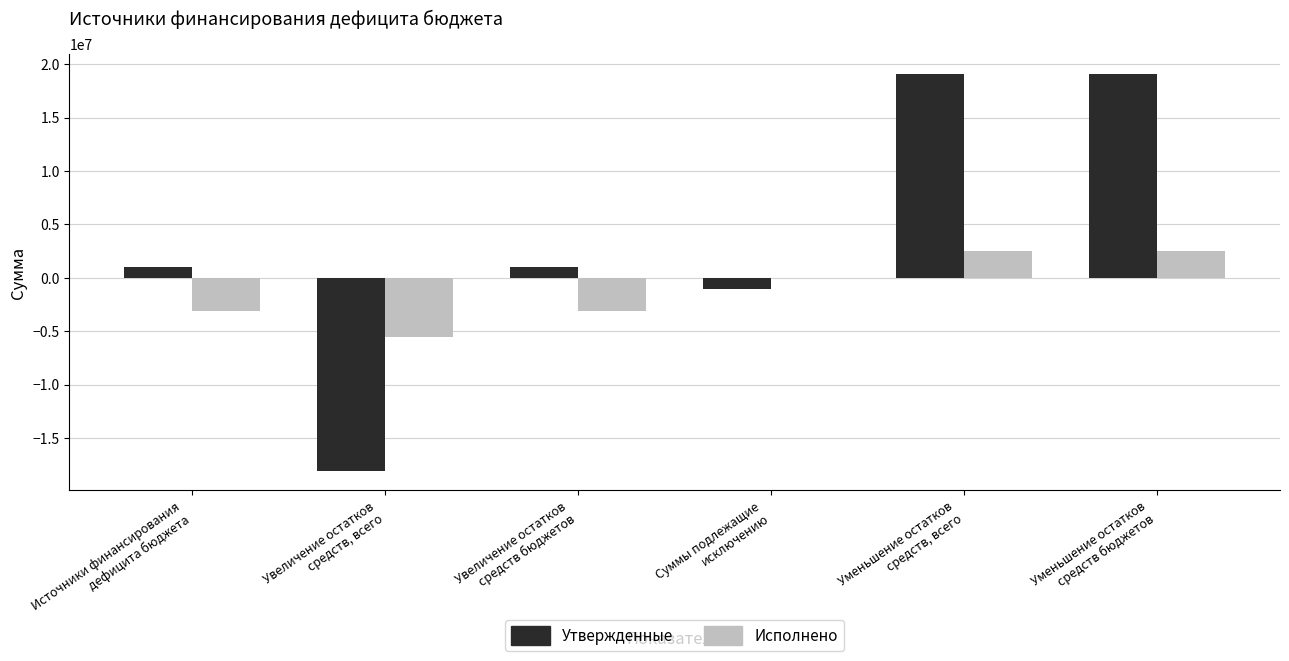

Which series has the widest spread of values?

Утвержденные